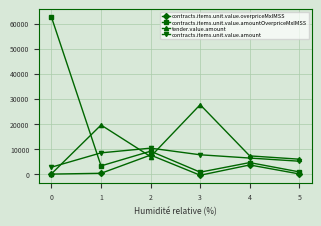

List the series in order of their peak value, highest first.

contracts.items.unit.value.amountOverpriceMxIMSS, tender.value.amount, contracts.items.unit.value.amount, contracts.items.unit.value.overpriceMxIMSS